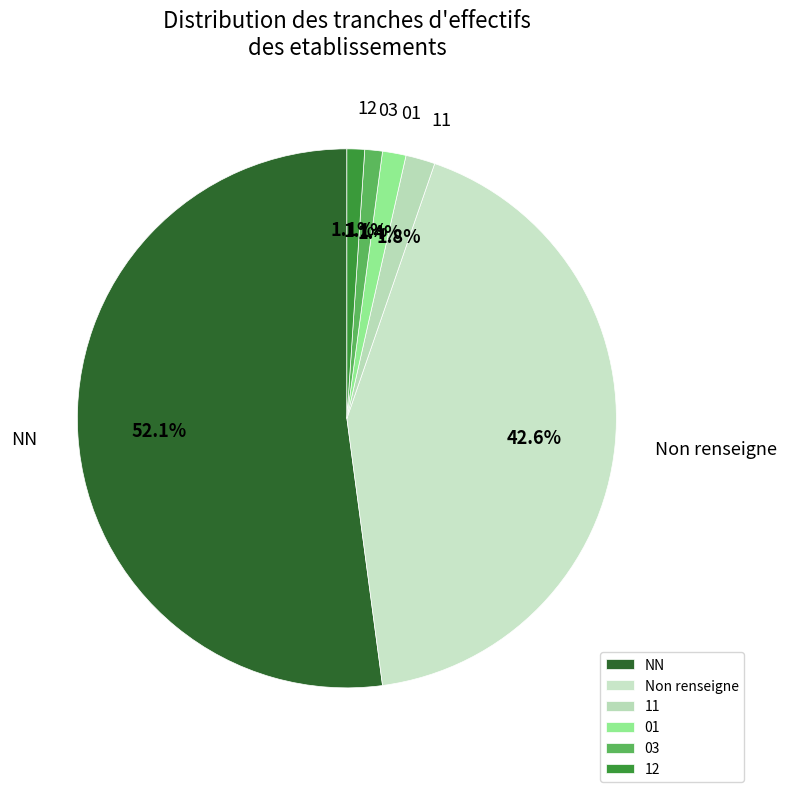

How many slices are in this pie chart?

6